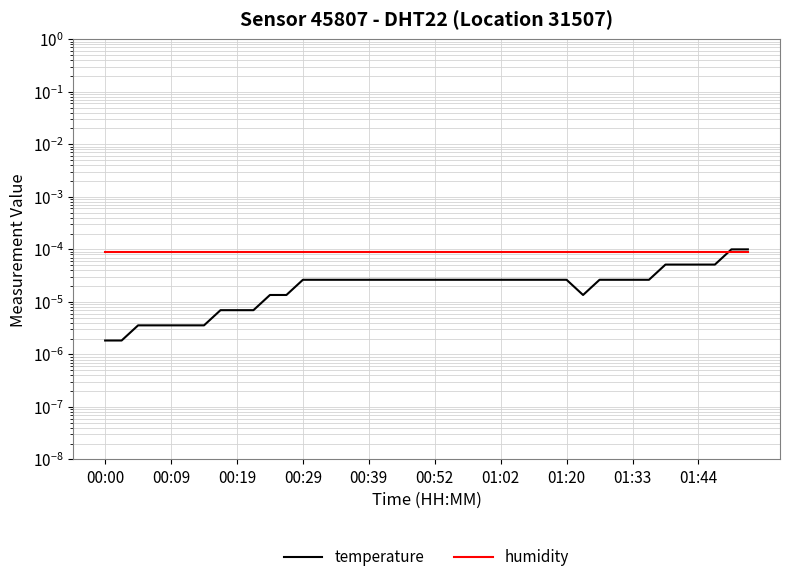

How many interior local valleys does the temperature series have?

1